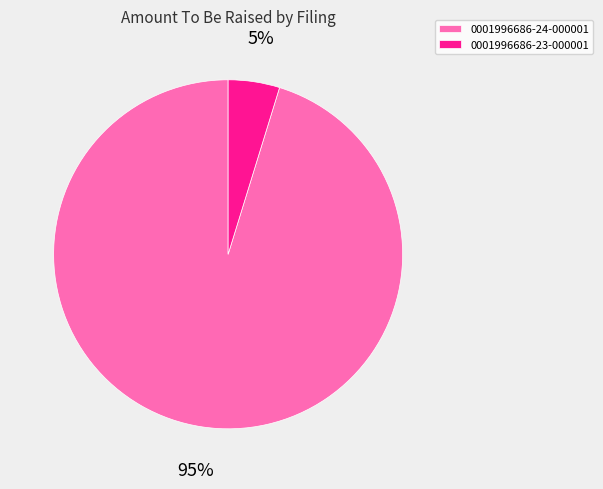

Rank the categories by value from lowest to highest.

0001996686-23-000001, 0001996686-24-000001